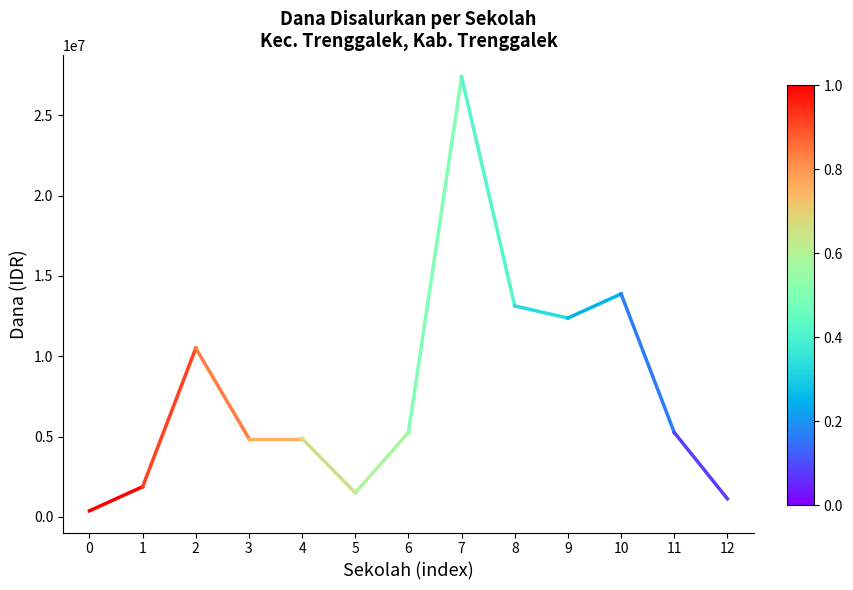

List the labels in order of value, largest first.

1, 0